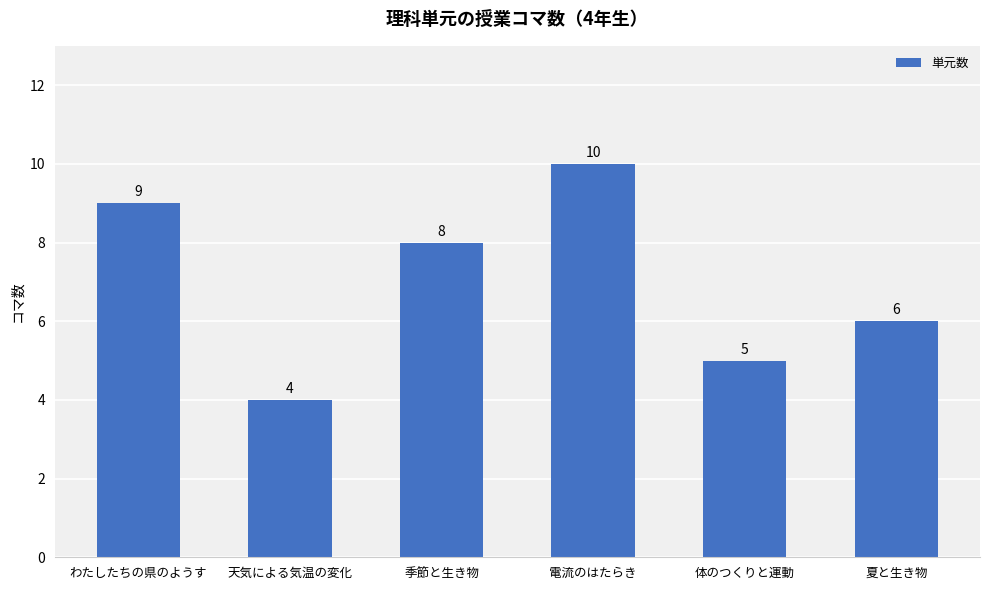

The value at 夏と生き物 is 9. True or false?

False